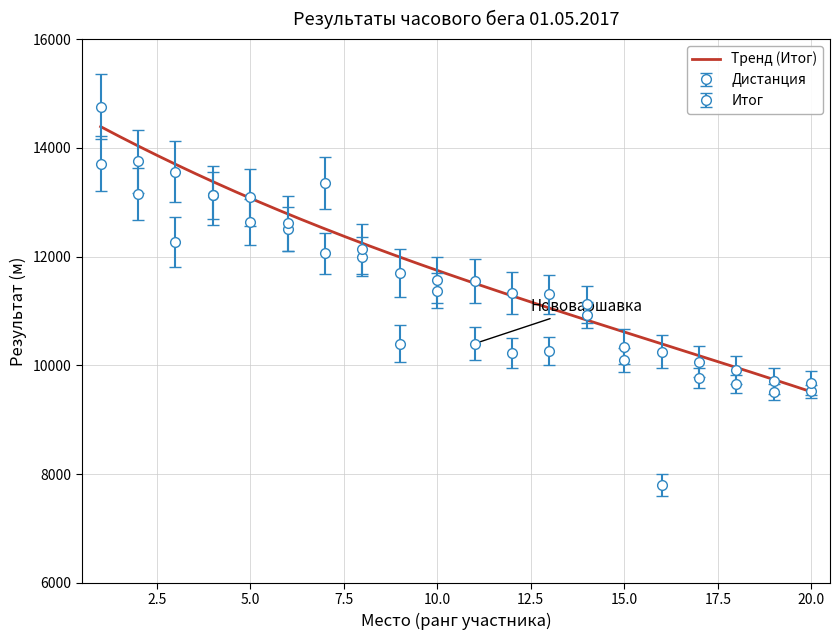

Rank the series at 18 from highest to lowest value.

Итог, Дистанция